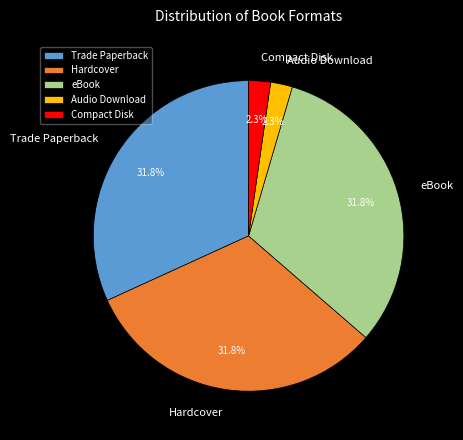

Is there a majority slice in this chart?

No